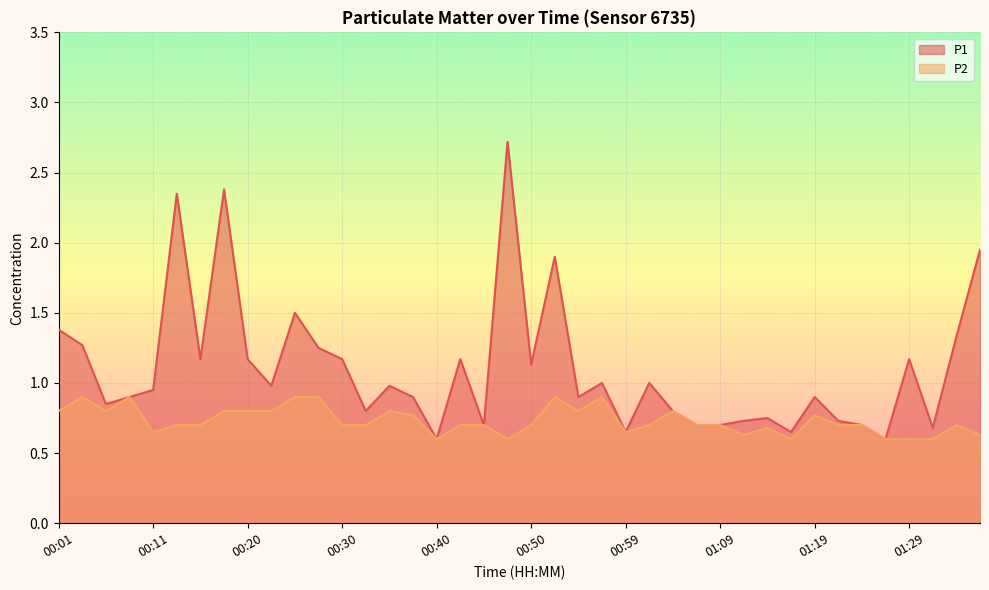

True or false: P1 and P2 intersect in this chart.

False